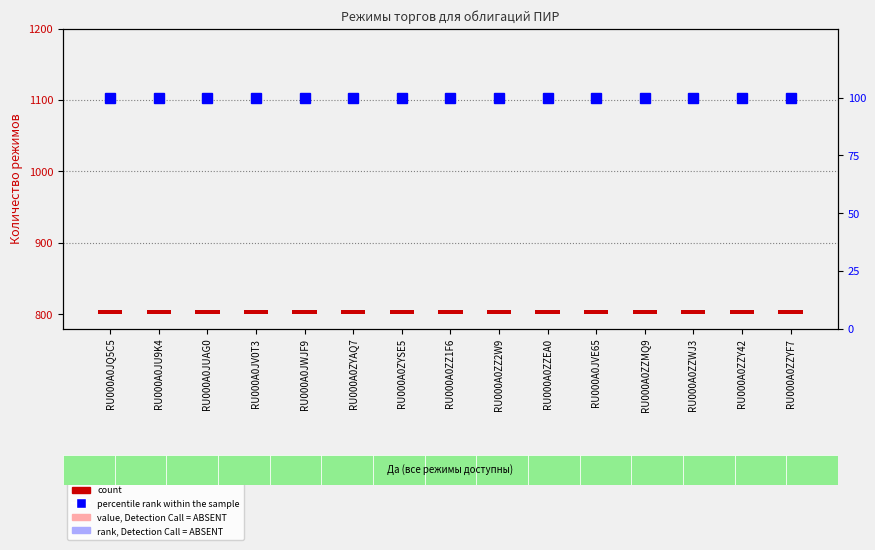

What is the sum of all percentile rank within the sample values?

1500